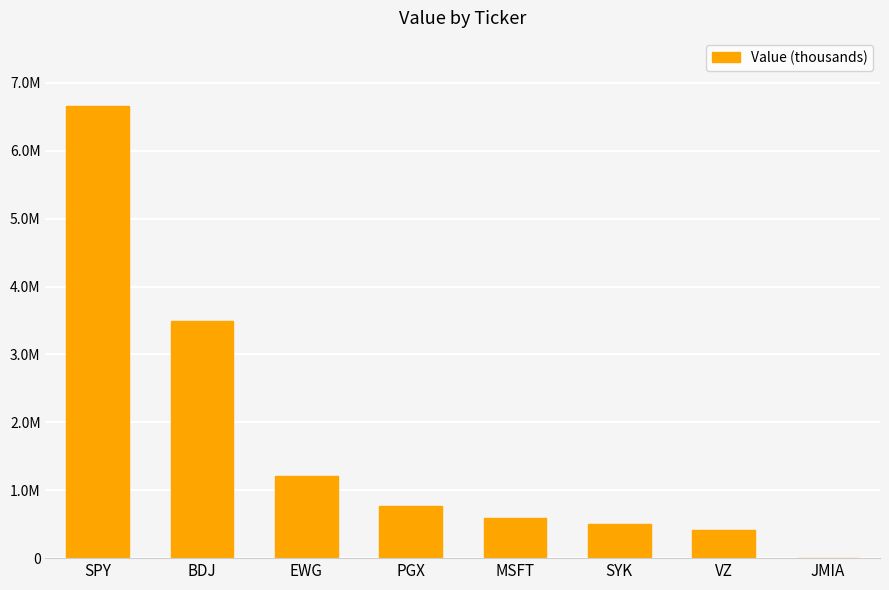

What is the difference between the second highest and minimum values?

3485000